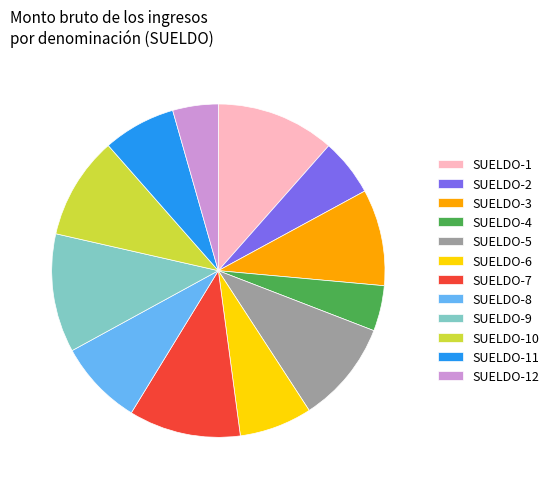

What is the ratio of the value at SUELDO-7 to the value at SUELDO-10?

1.1